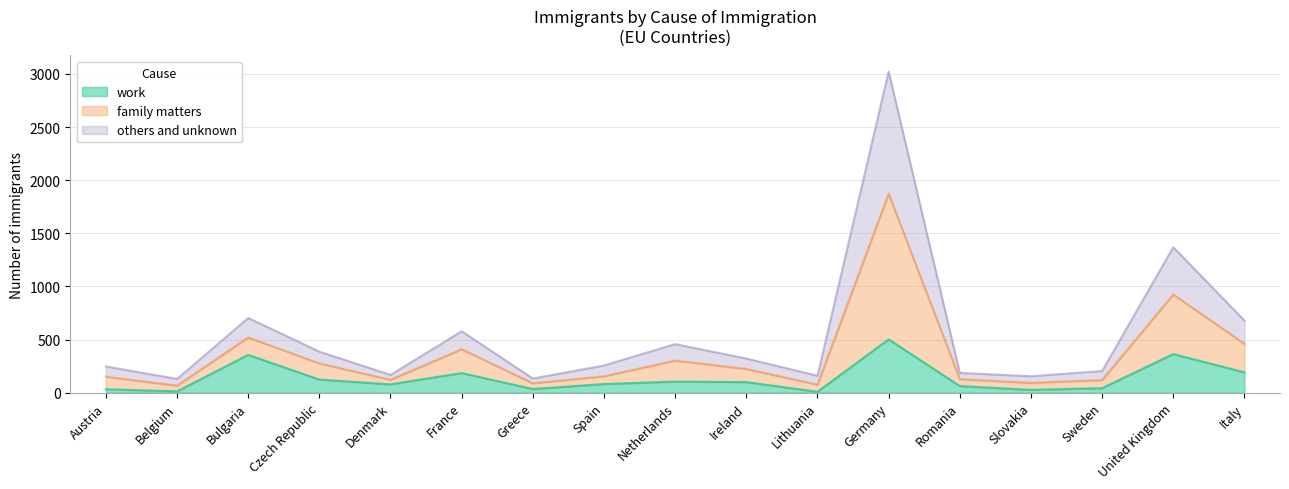

How many interior local peaks does the others and unknown series have?

5